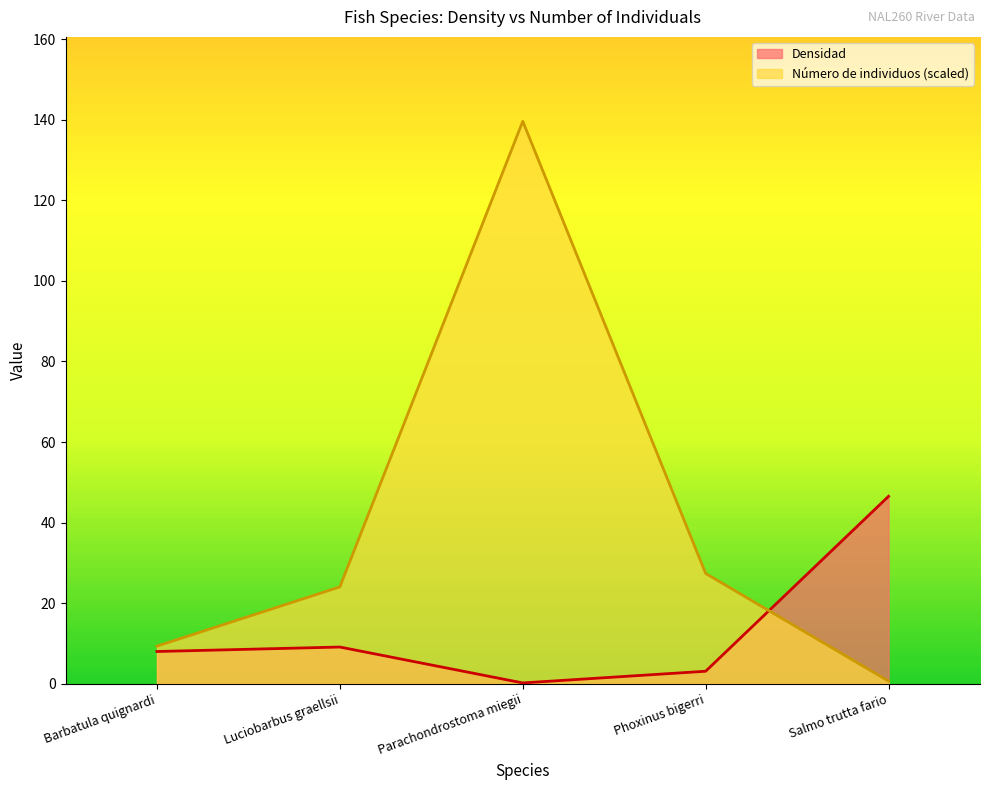

How many interior local peaks does the Número de individuos series have?

1